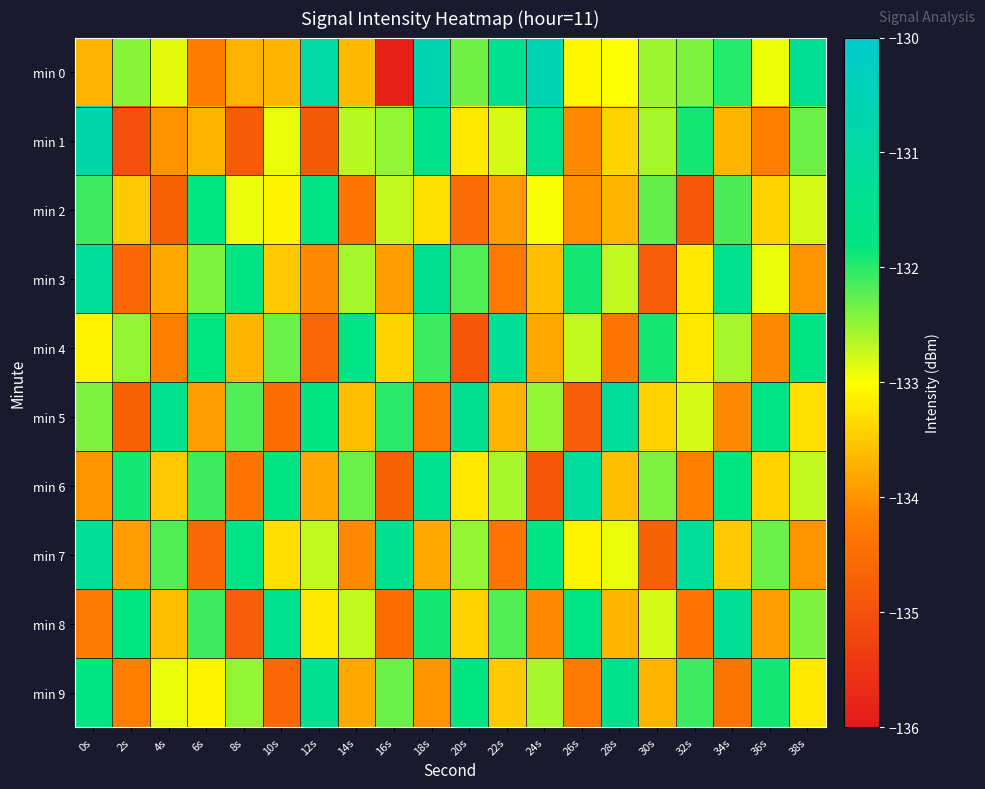

Which series has the largest total across all categories?

min 0